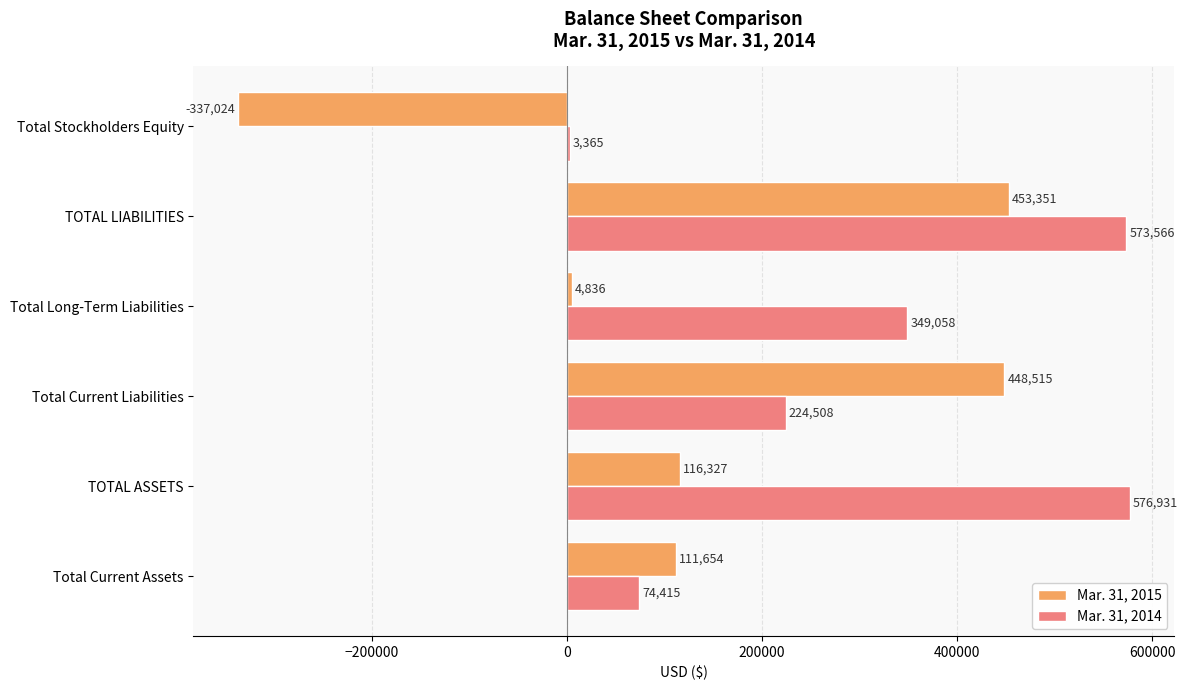

What is the difference between the maximum and minimum values in the Mar. 31, 2015 series?

790375